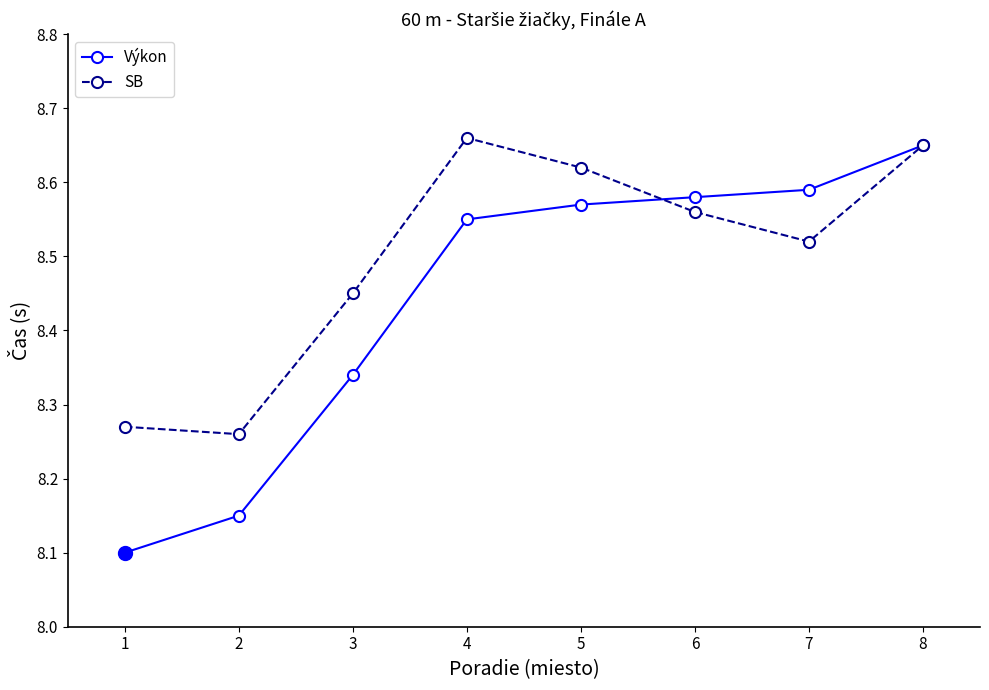

Rank the series by their maximum value, from highest to lowest.

SB, Výkon